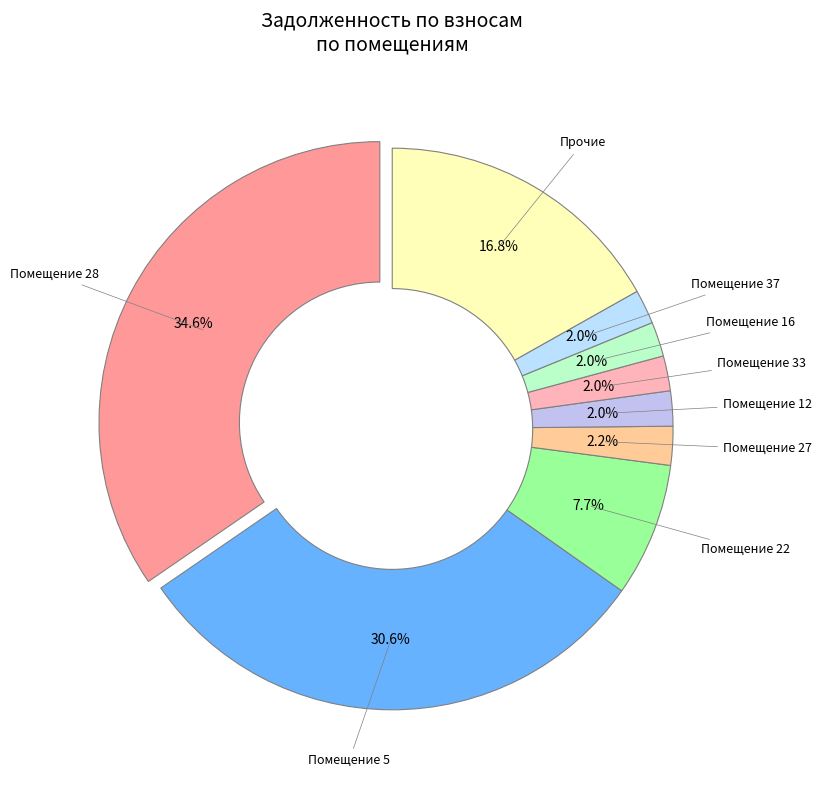

Is the sum of Помещение 33 and Помещение 12 greater than half?

No